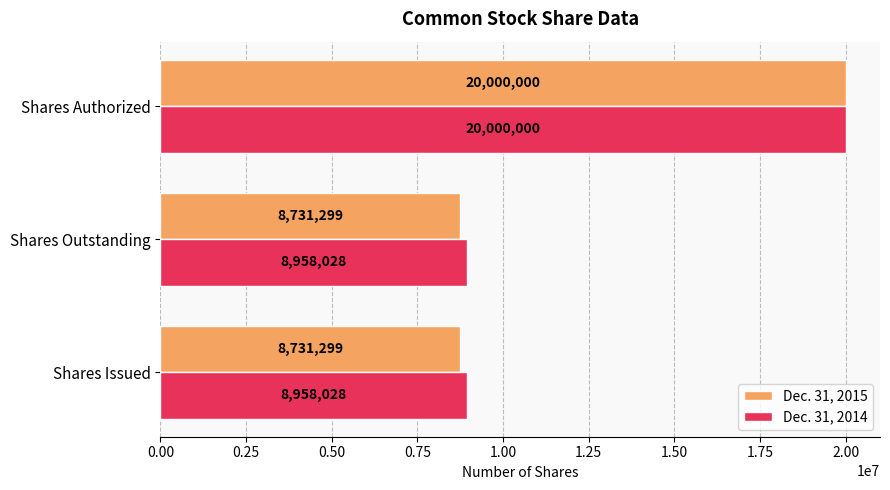

Which series changed the most between Shares Outstanding and Shares Authorized?

Dec. 31, 2015